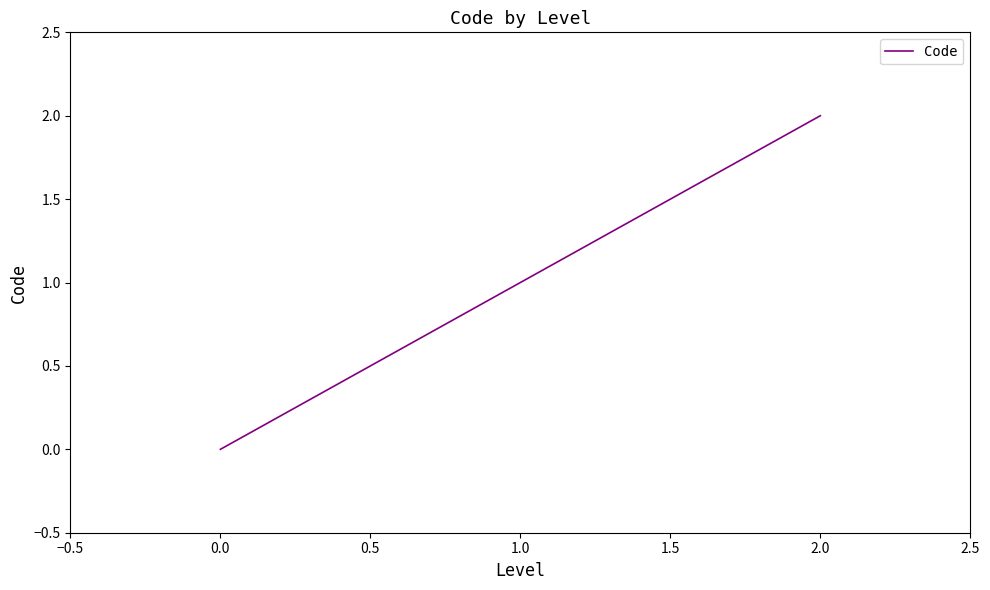

Reading left to right, extract all data points from this chart.

0	1	2